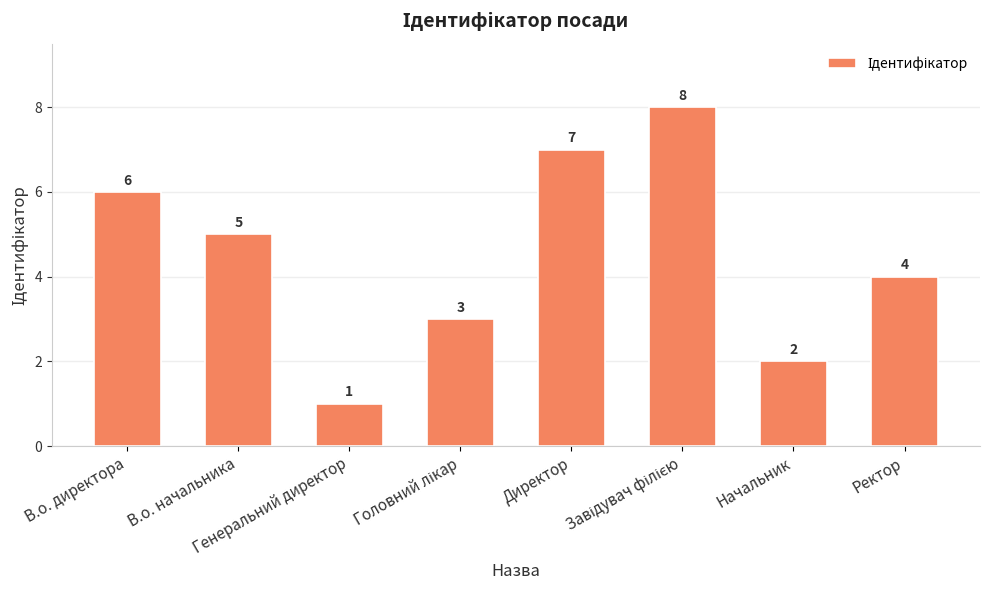

How many values are between 3 and 7?

5